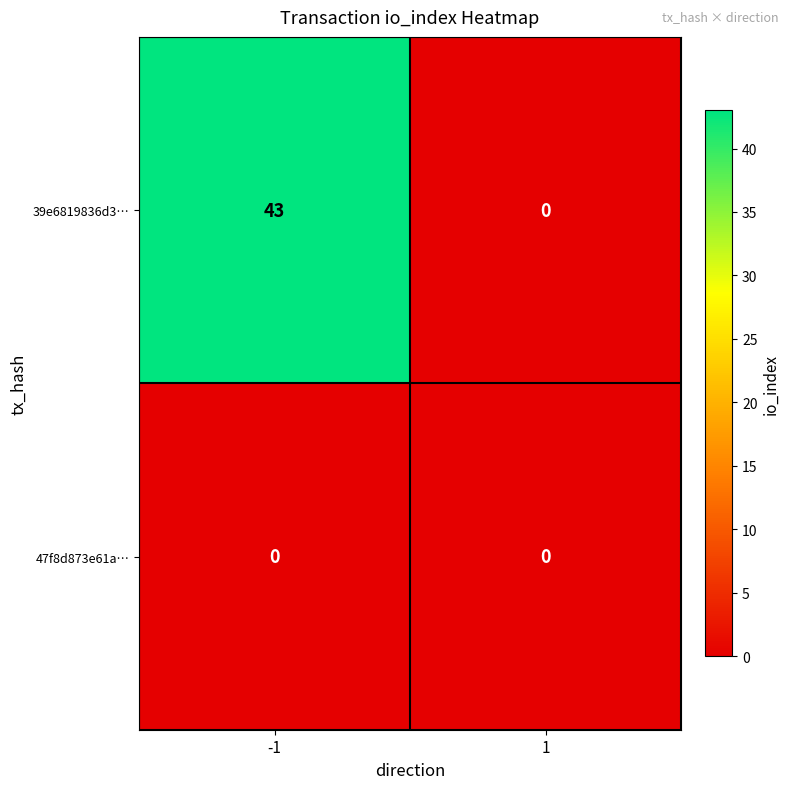

Which series has the largest total across all categories?

39e6819836d3…